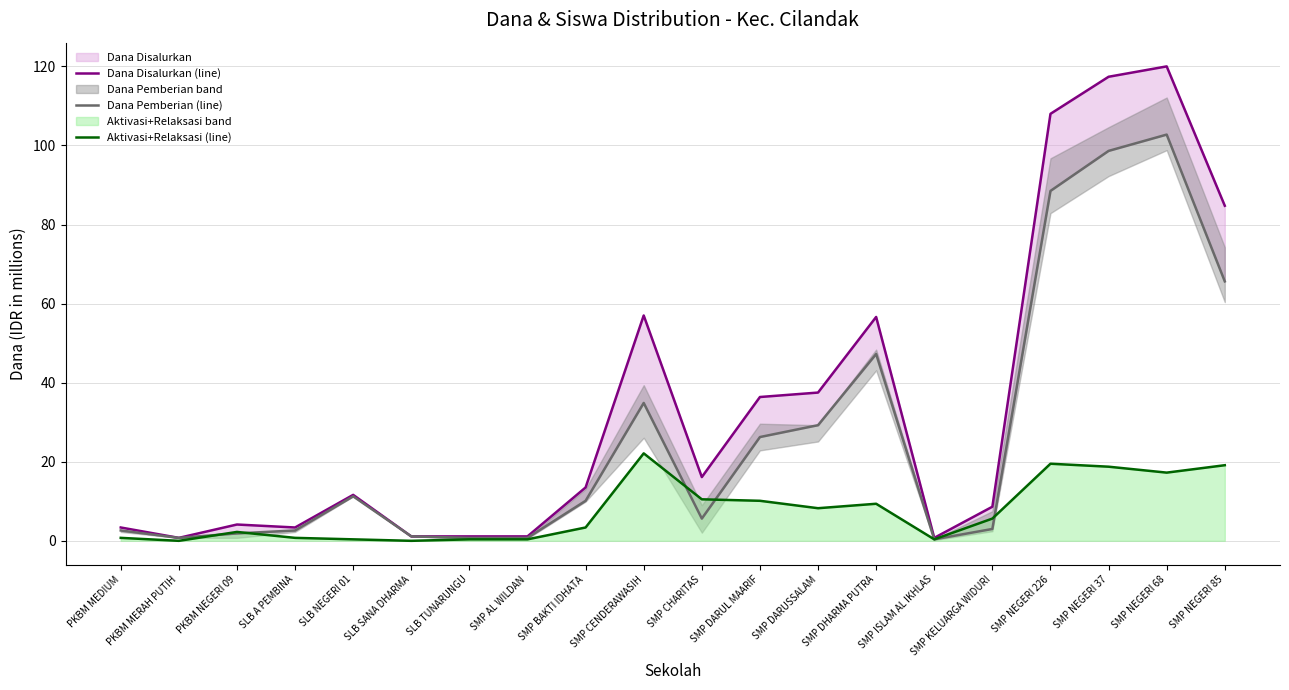

Rank the categories by Dana Pemberian (line) value from highest to lowest.

SMP NEGERI 68, SMP NEGERI 37, SMP NEGERI 226, SMP NEGERI 85, SMP DHARMA PUTRA, SMP CENDERAWASIH, SMP DARUSSALAM, SMP DARUL MAARIF, SLB NEGERI 01, SMP BAKTI IDHATA, SMP CHARITAS, SMP KELUARGA WIDURI, PKBM MEDIUM, SLB A PEMBINA, PKBM NEGERI 09, SLB SANA DHARMA, PKBM MERAH PUTIH, SLB TUNARUNGU, SMP AL WILDAN, SMP ISLAM AL IKHLAS